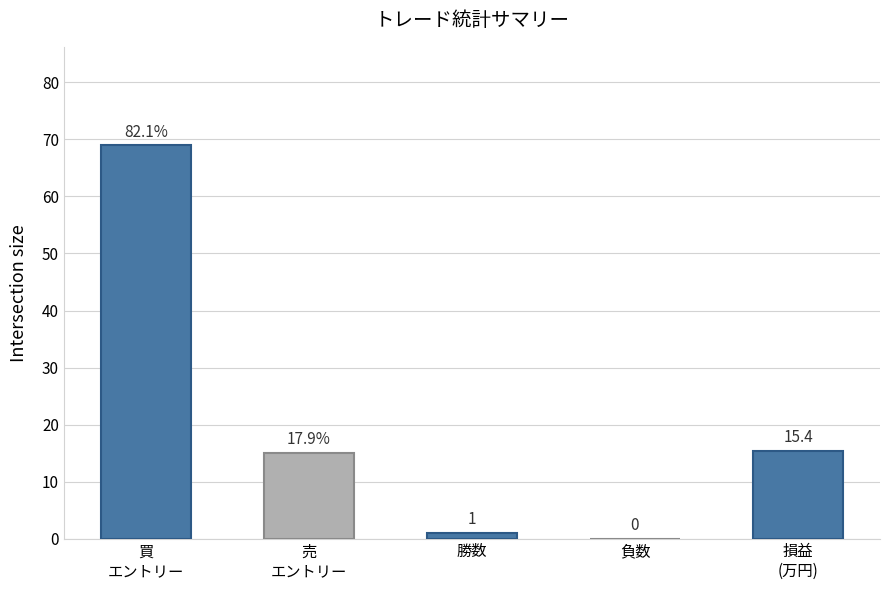

Is it true that the value at 負数 is 0.0?

True